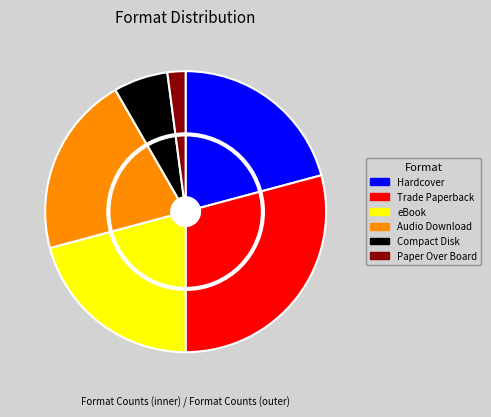

To the nearest percent, what is the difference between the Compact Disk and Trade Paperback slice percentages?

23%